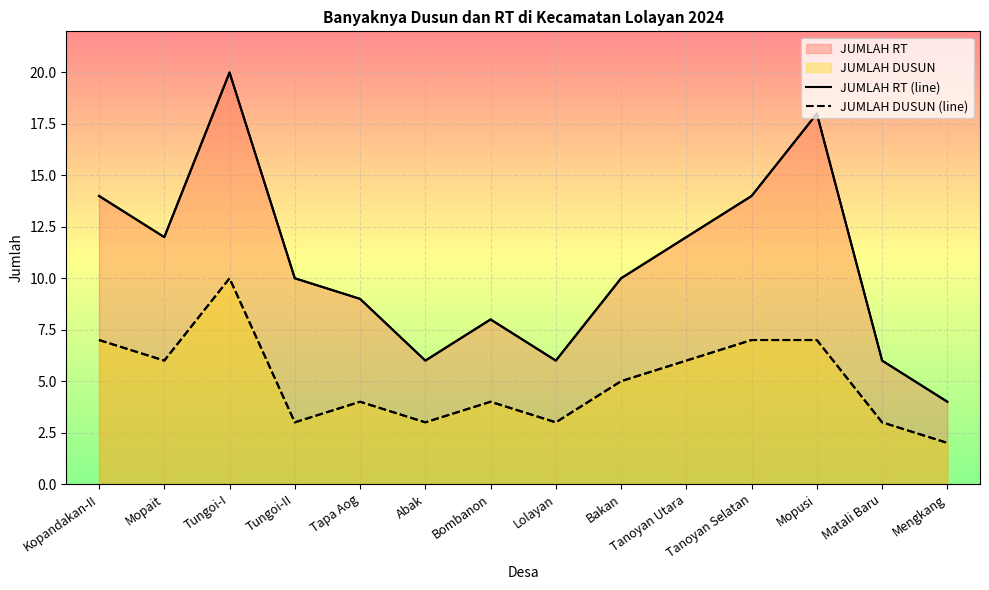

Which series has the largest total across all categories?

JUMLAH RT (line)